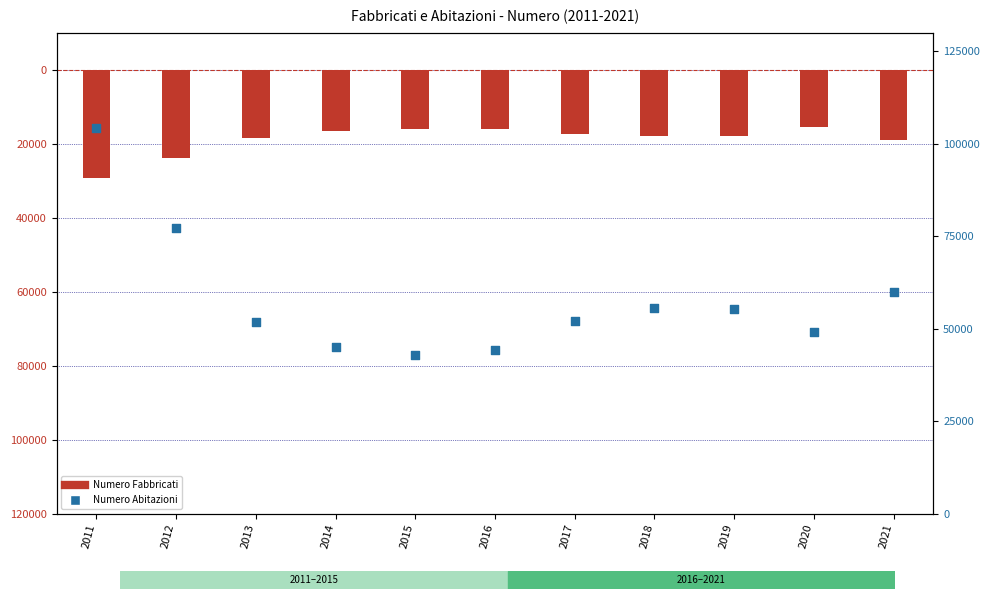

Which series has the widest spread of Y values?

Numero Abitazioni